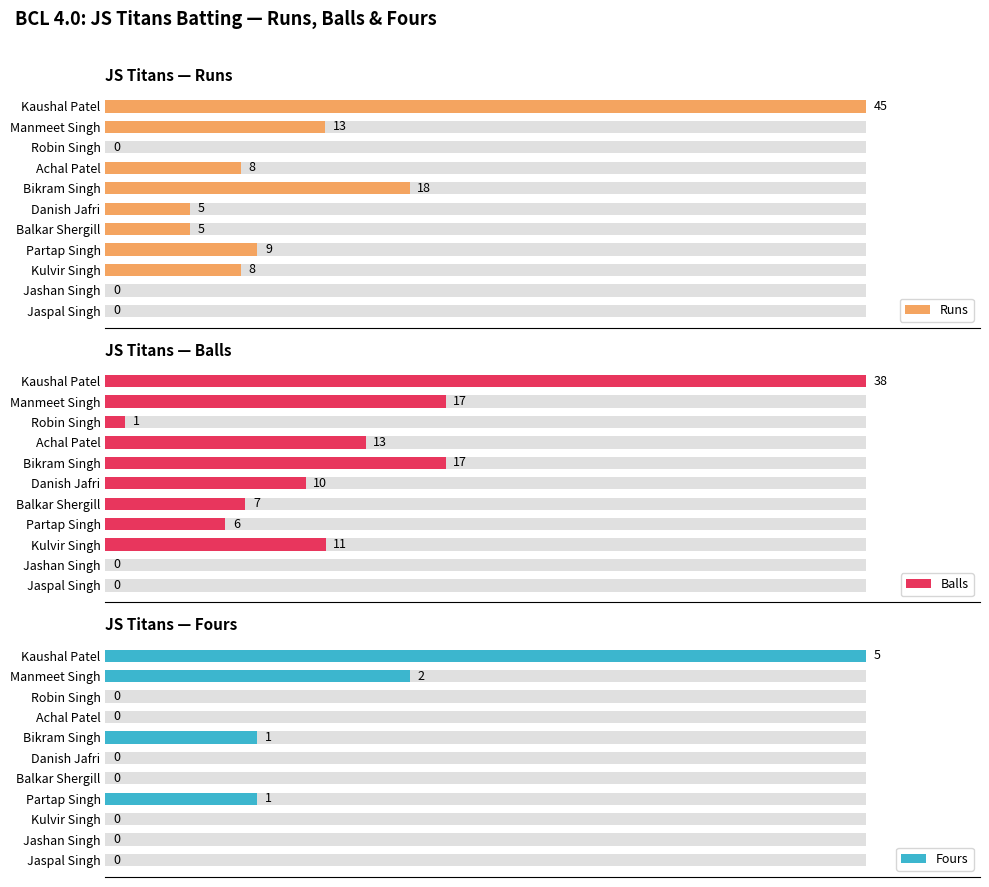

Between Manmeet Singh and Kulvir Singh, which series saw the biggest shift?

Balls